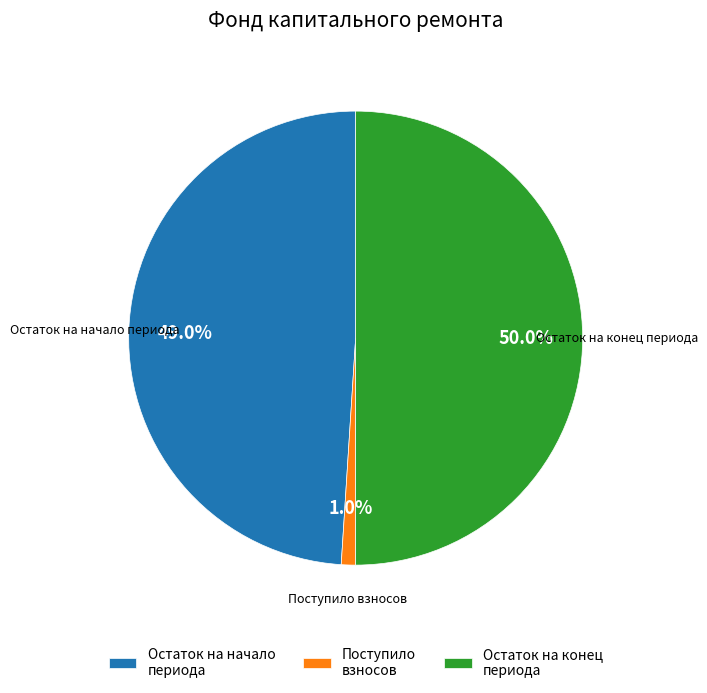

What portion of the pie excludes Поступило взносов?

99.0%